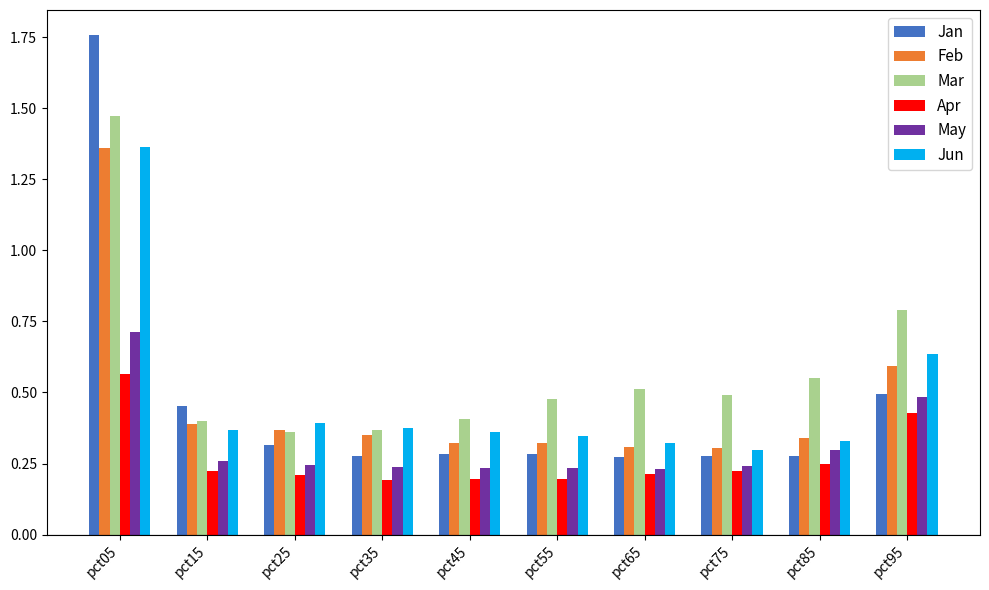

What is the difference between the maximum and minimum values in the Jun series?

1.1